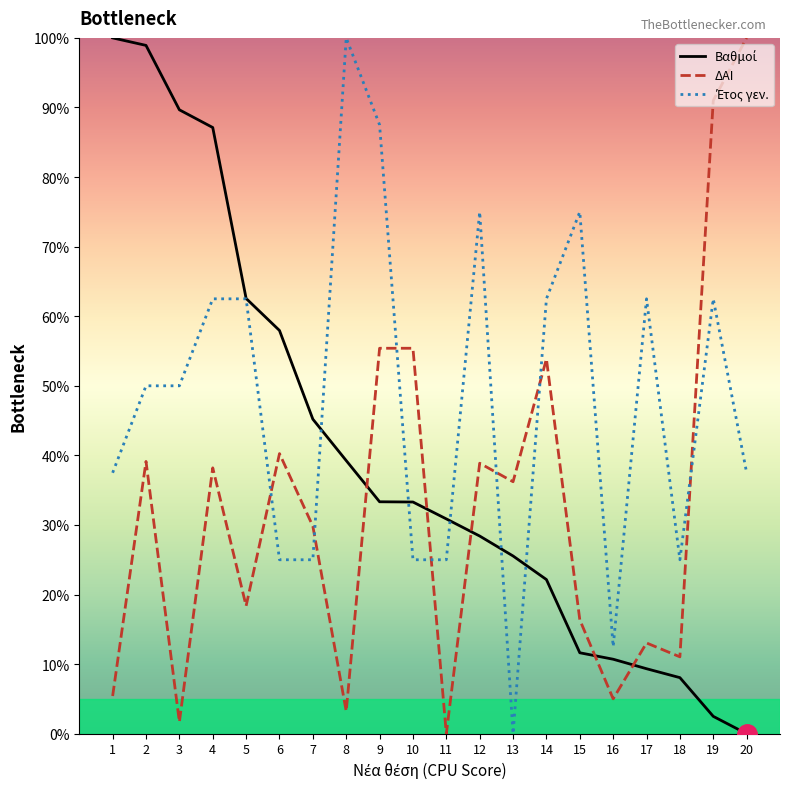

The ΔΑΙ series shows 10.5 at 2. True or false?

False